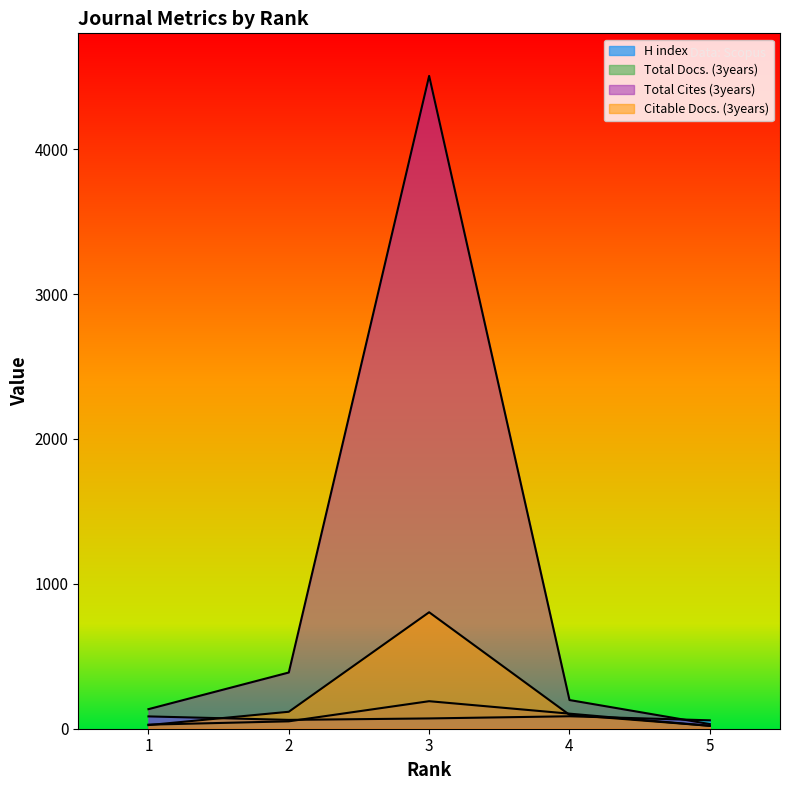

What is the spread (max minus min) of values at 5?

38